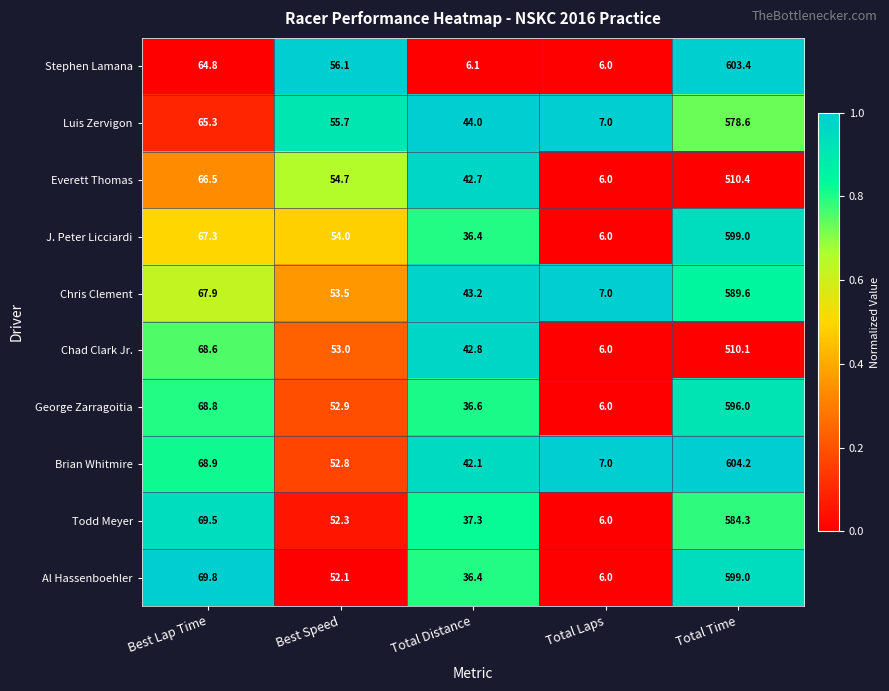

Which series changed the most between Total Laps and Total Time?

Stephen Lamana